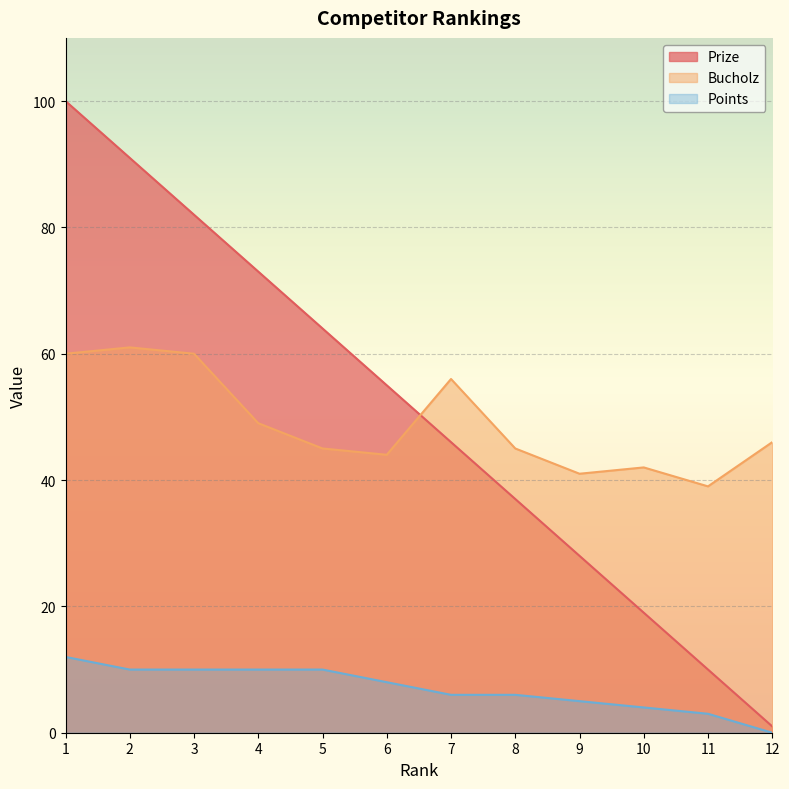

The value of Points at 5 is 10. True or false?

True